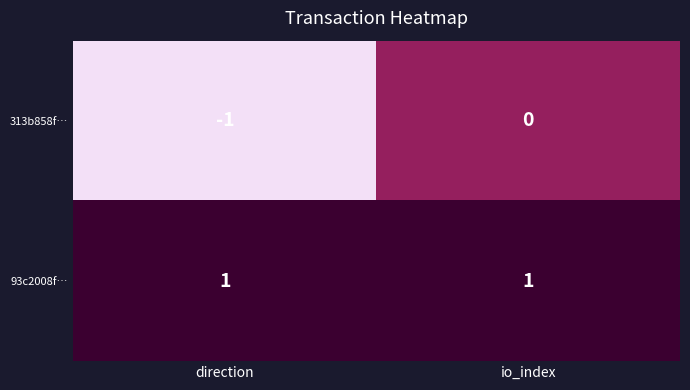

Reading left to right, transcribe all the data shown in this chart.

313b858f…: direction=-1	io_index=0
93c2008f…: direction=1	io_index=1